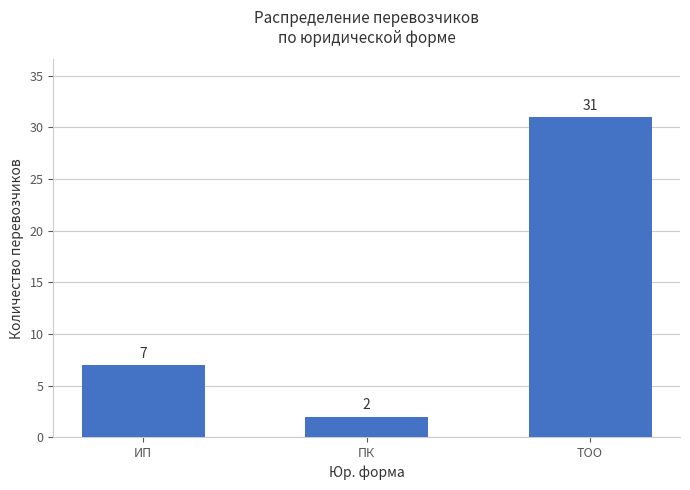

The chart shows a value of 12 at ИП. True or false?

False